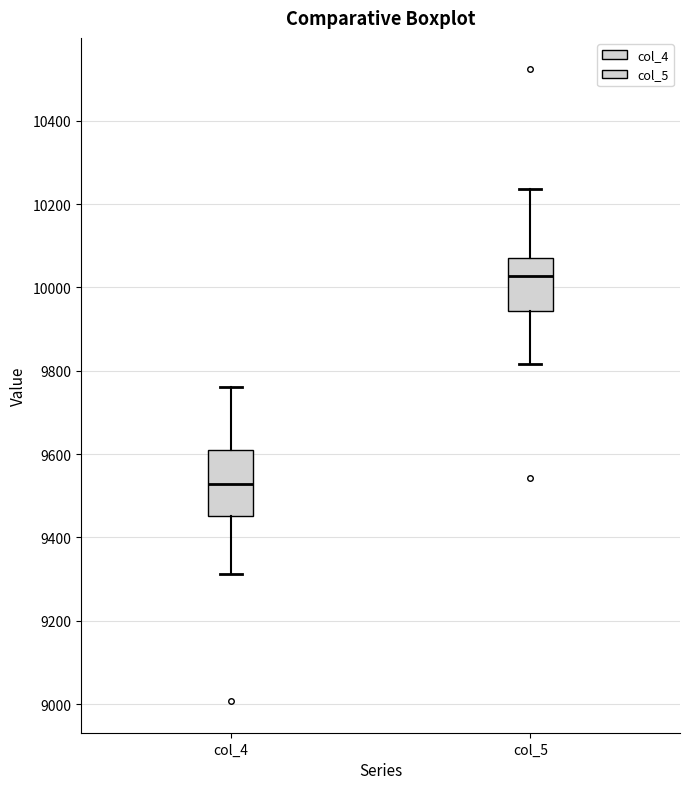

Which box's median line is the lowest?

col_4